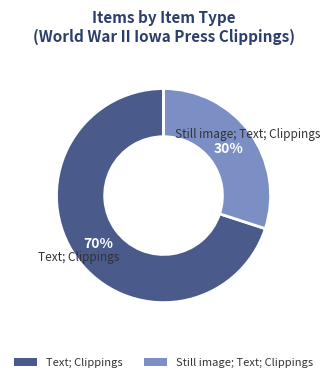

How many segments does this pie chart have?

2